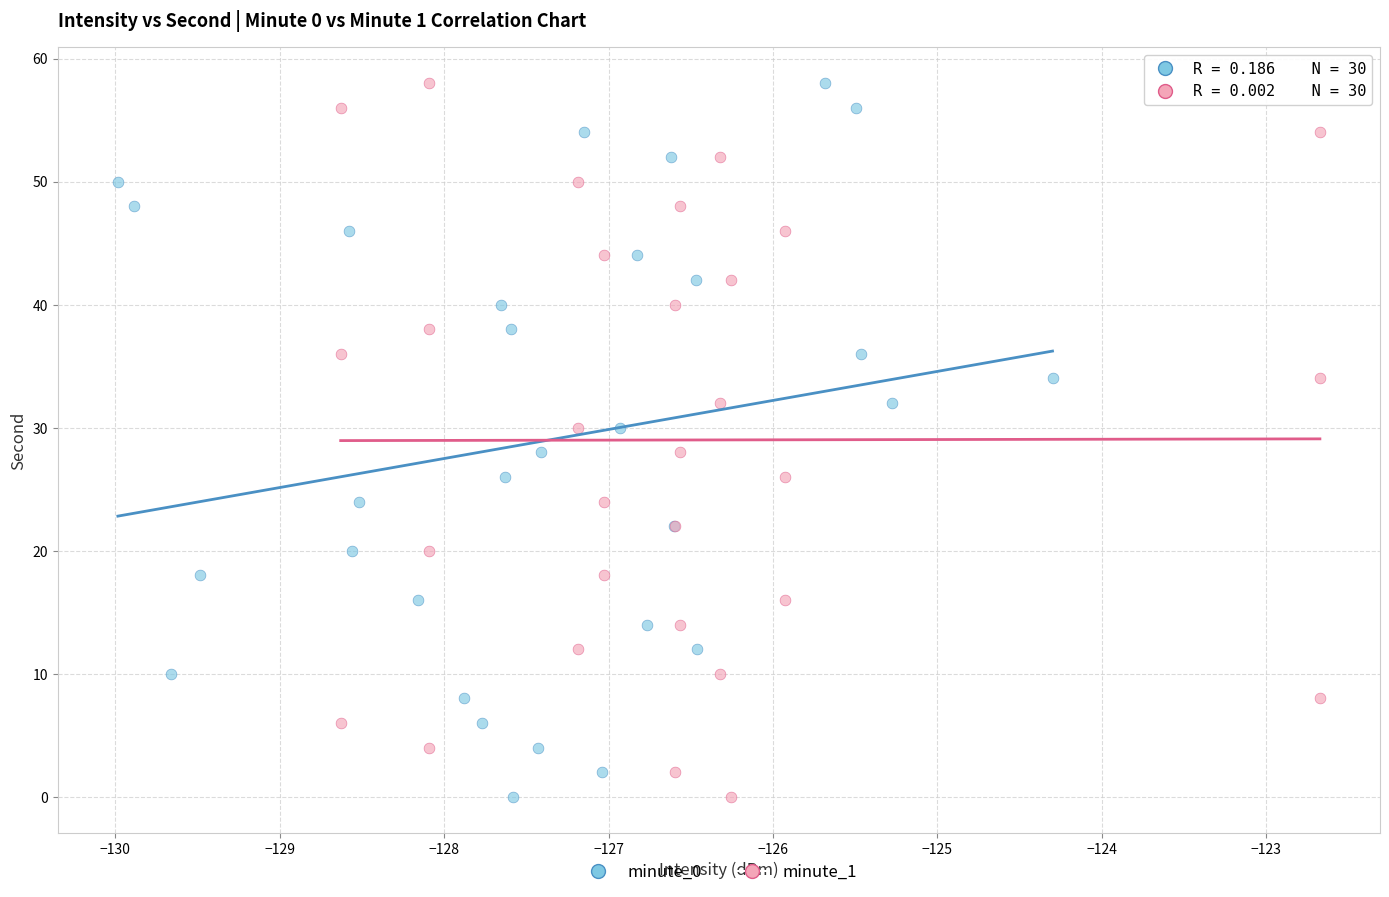

What are all the series names shown in the legend?

minute_0, minute_1